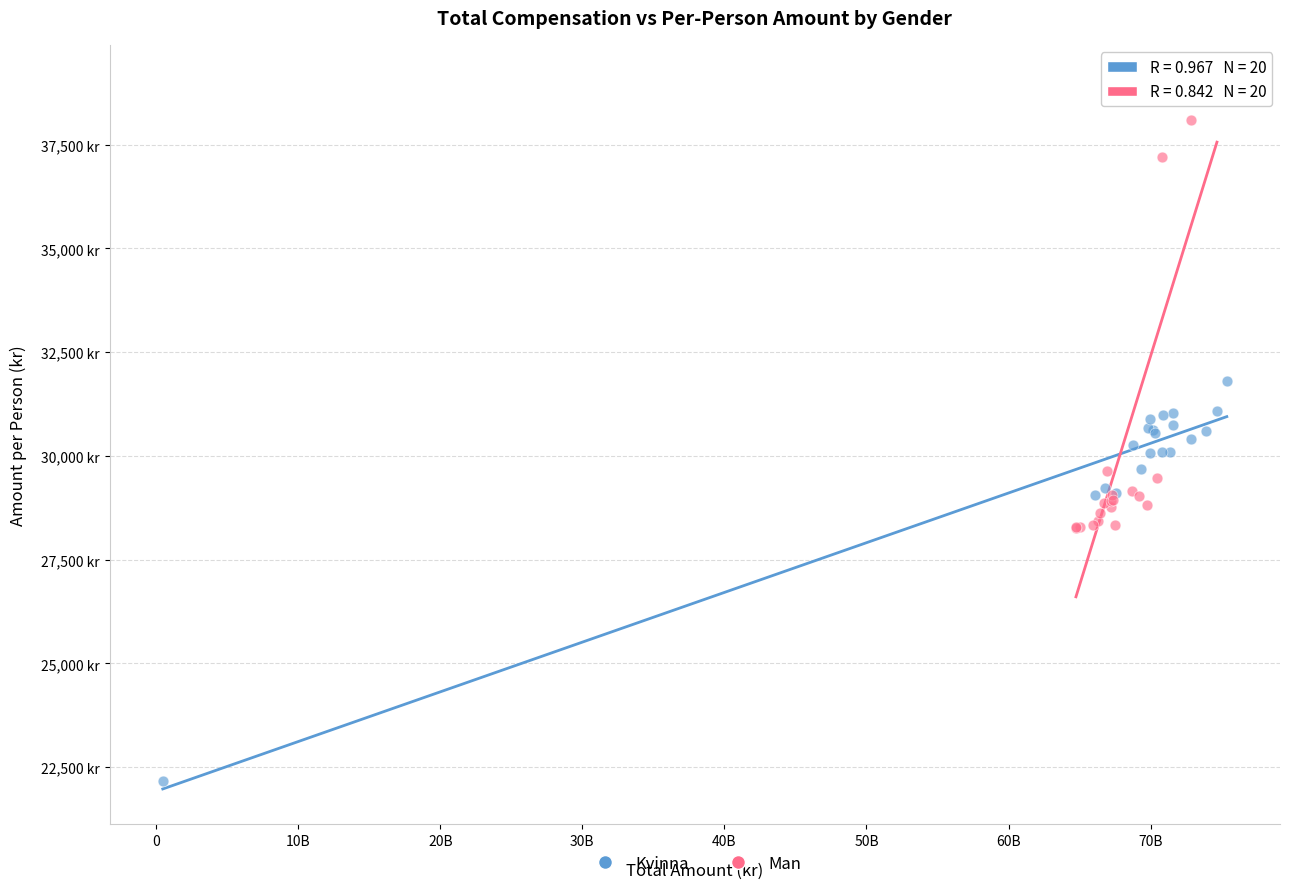

Which series contains the lowest Y value?

Kvinna